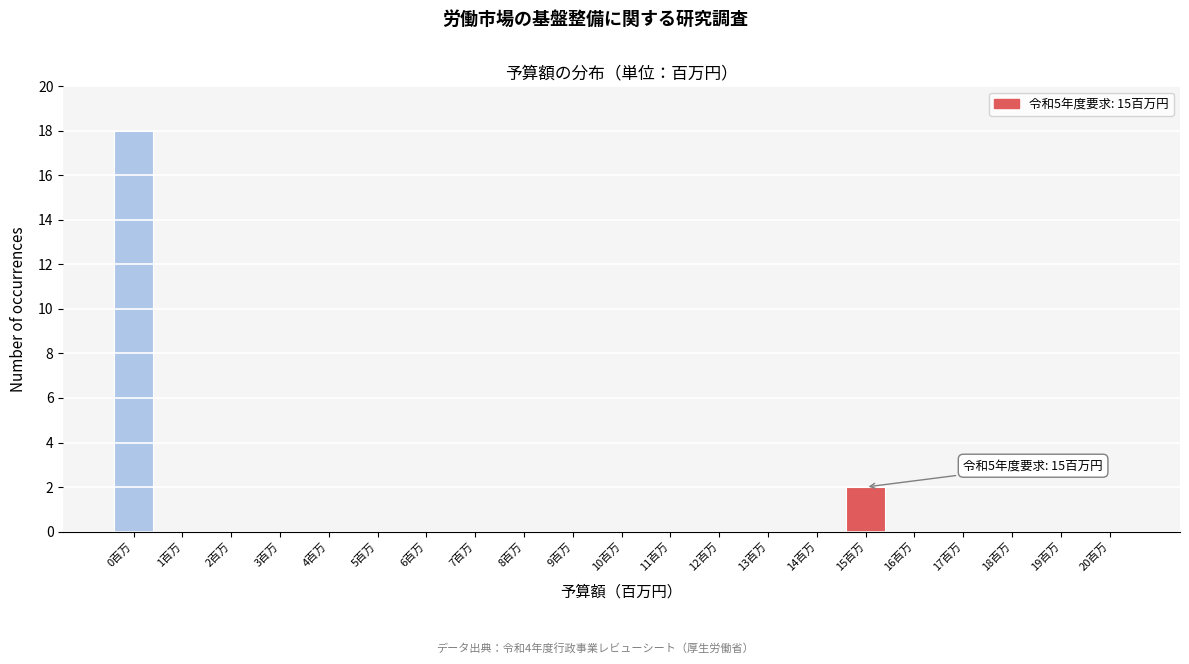

Reading left to right, extract all data points from this chart.

0百万=18	1百万=0	2百万=0	3百万=0	4百万=0	5百万=0	6百万=0	7百万=0	8百万=0	9百万=0	10百万=0	11百万=0	12百万=0	13百万=0	14百万=0	15百万=2	16百万=0	17百万=0	18百万=0	19百万=0	20百万=0